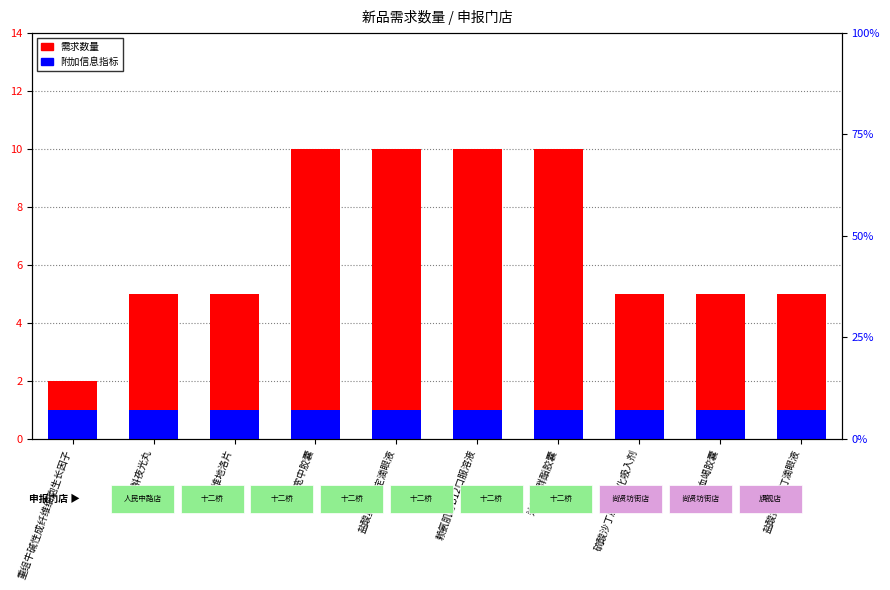

Which category has the highest value across all series?

枳术宽中胶囊